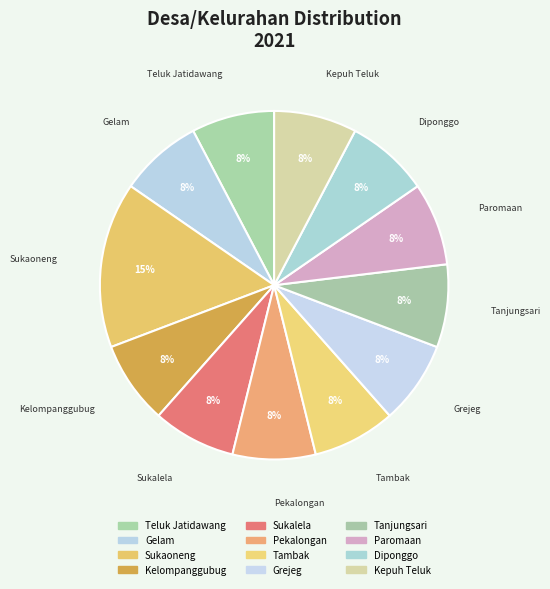

How many segments does this pie chart have?

12